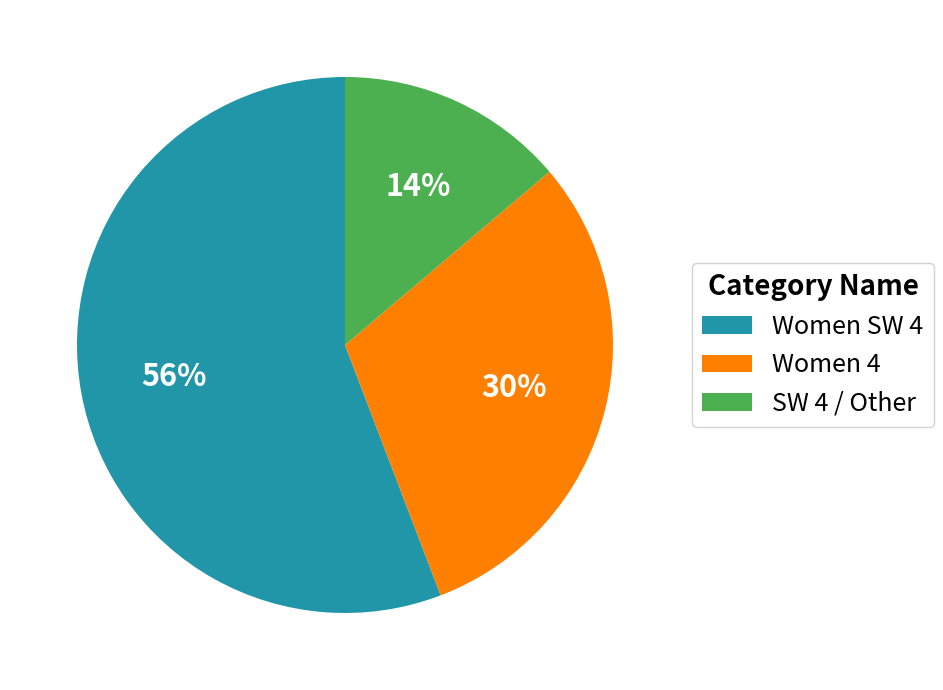

To the nearest percent, what is the difference between the SW 4 / Other and Women SW 4 slice percentages?

42%